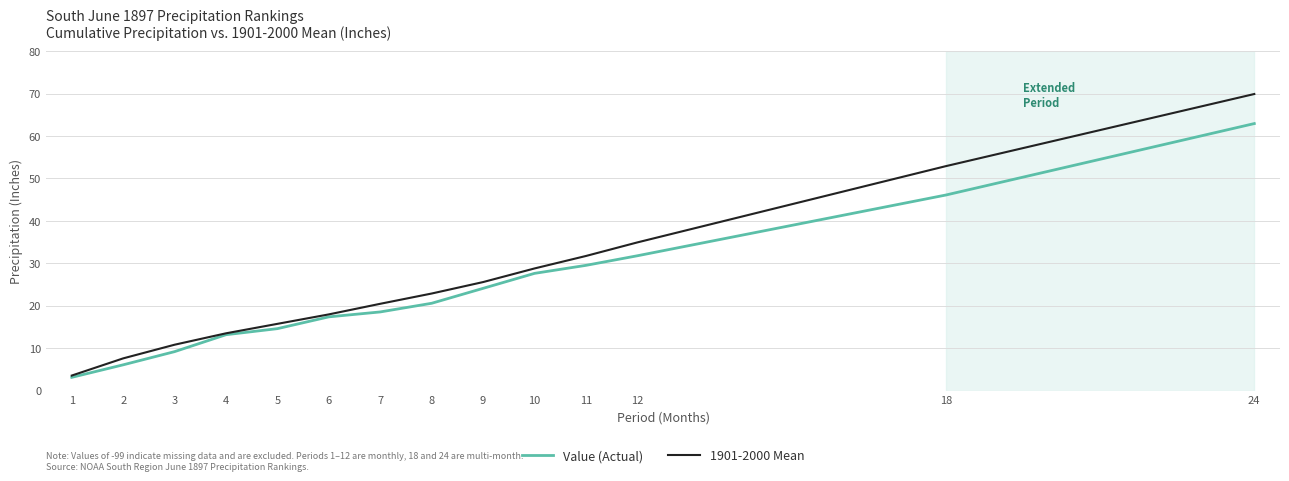

What is the sum of the 1901-2000 Mean values at 2 and 11?

39.3